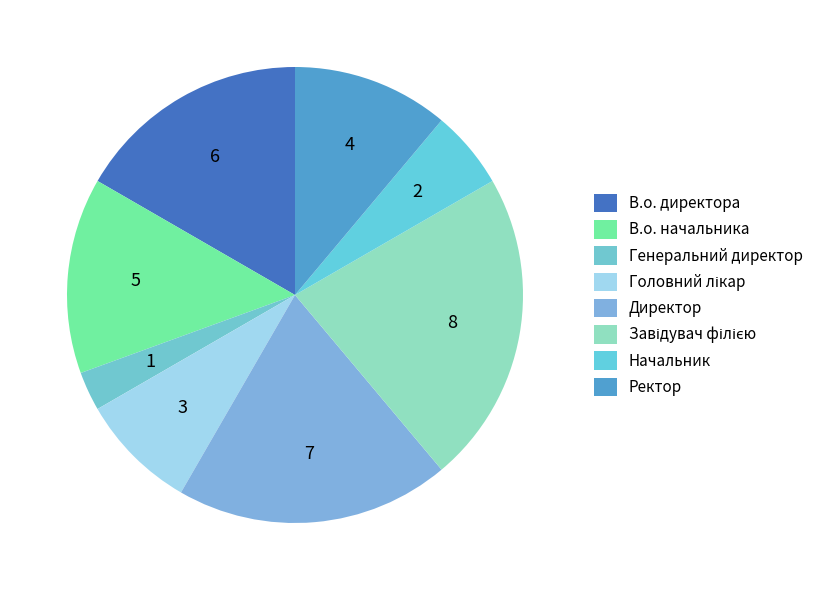

True or false: Начальник accounts for 11% of the total.

False